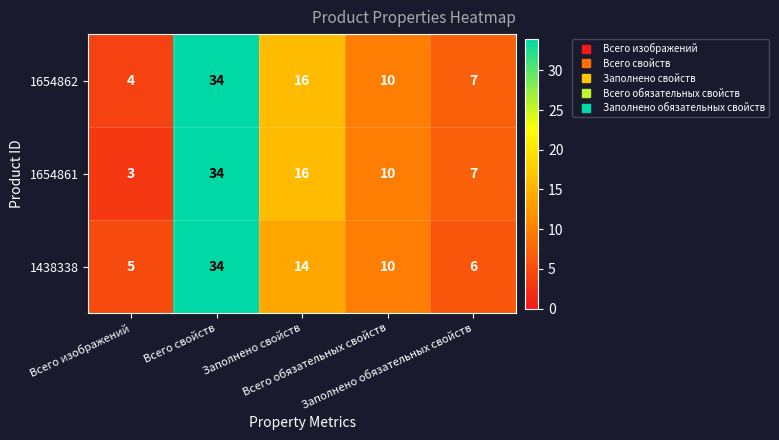

What is the minimum value shown in the chart?

3